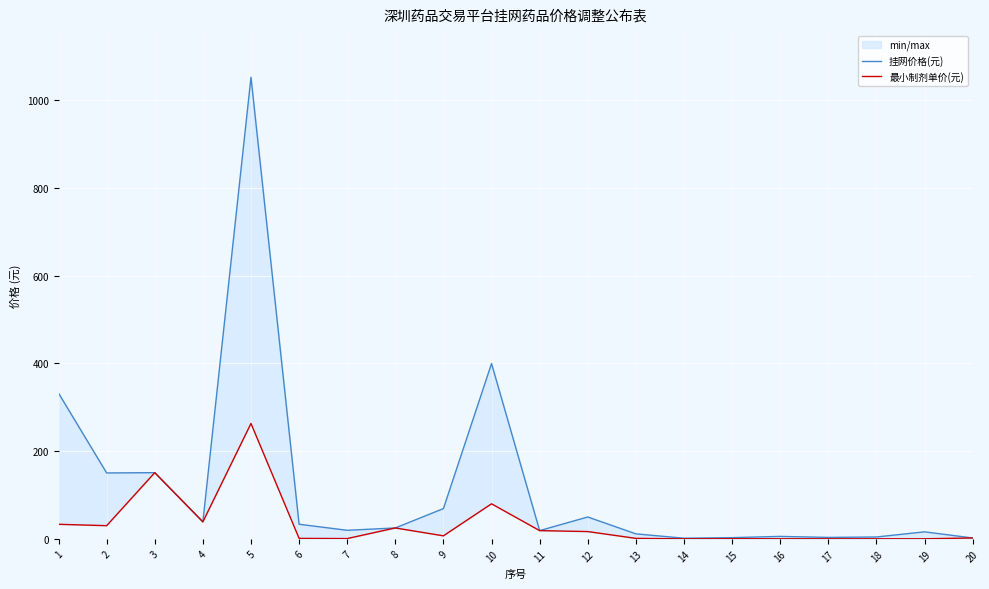

What are all the series names shown in the legend?

挂网价格(元), 最小制剂单价(元)